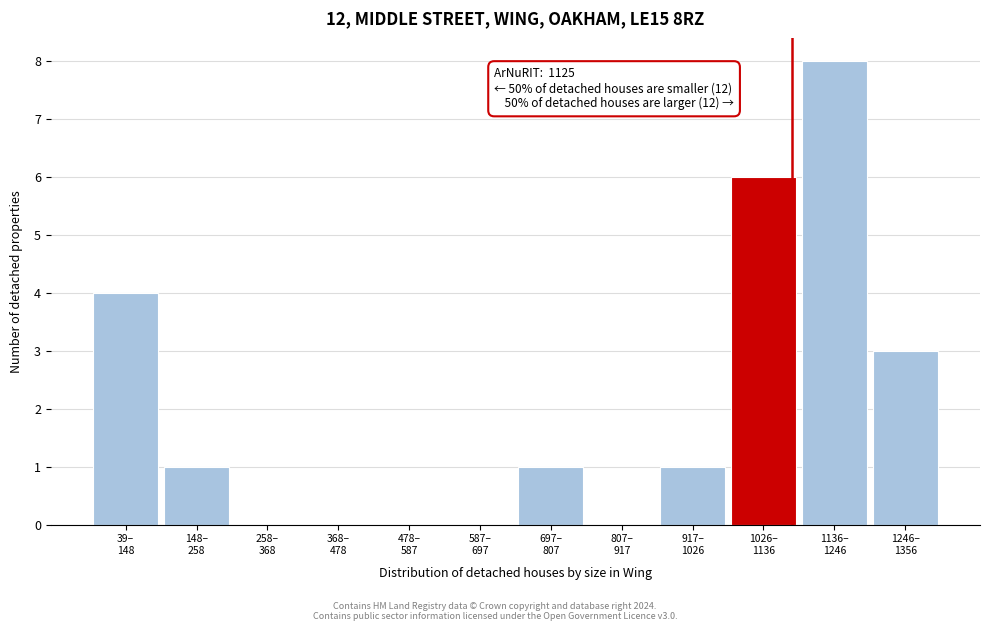

What is the greatest value displayed?

8